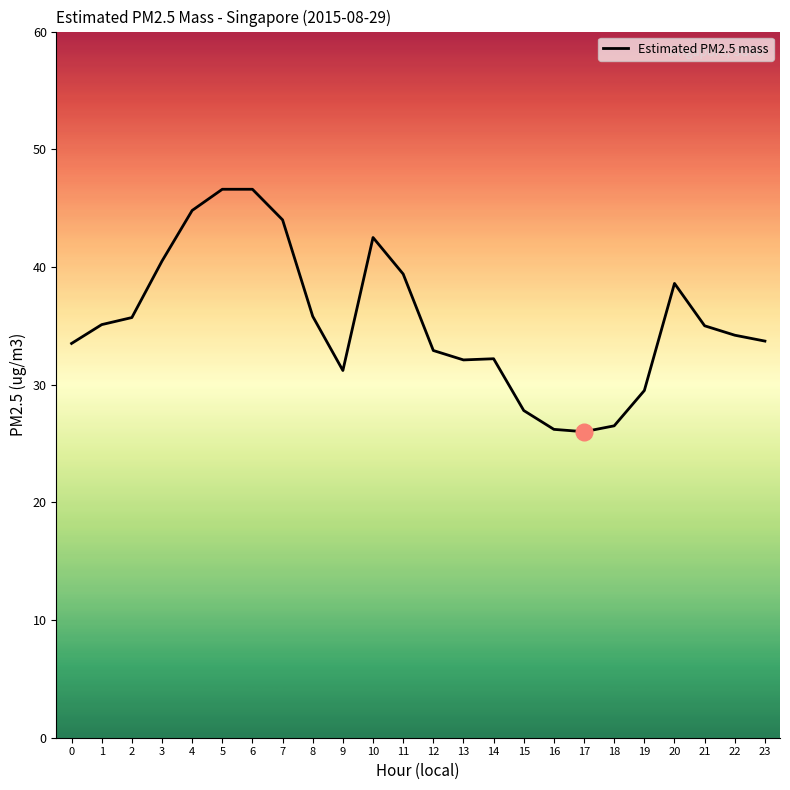

Is it true that the value at 5 is 21.4?

False